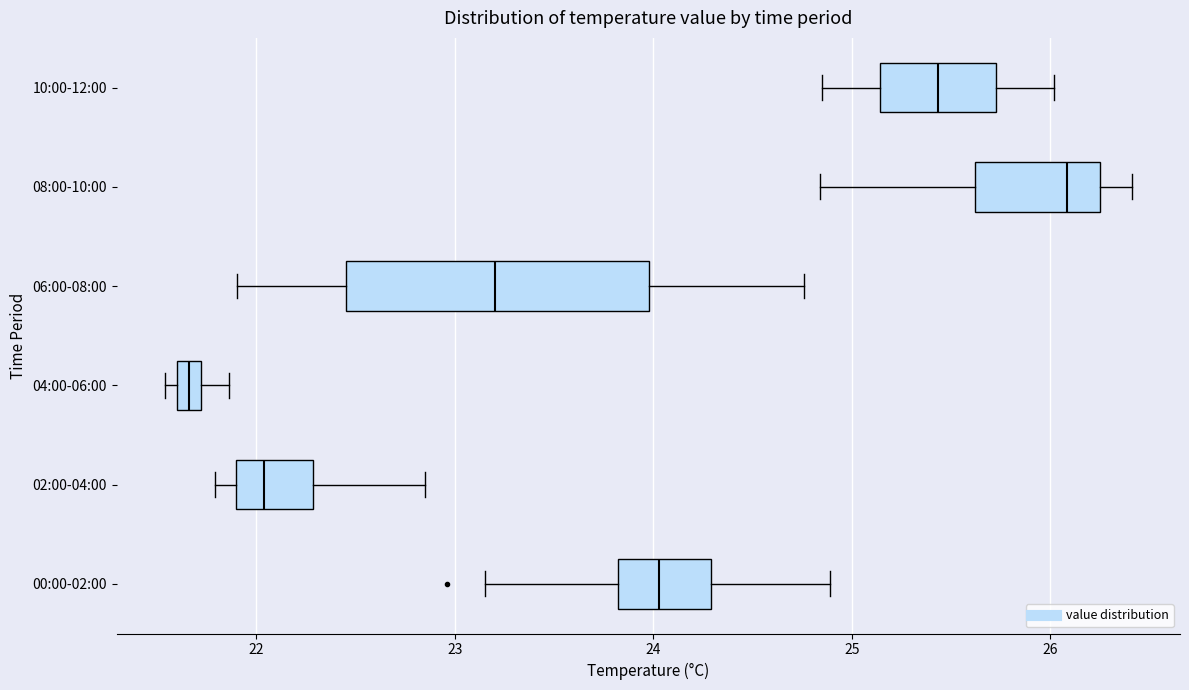

Which box has the furthest to the left median line?

04:00-06:00